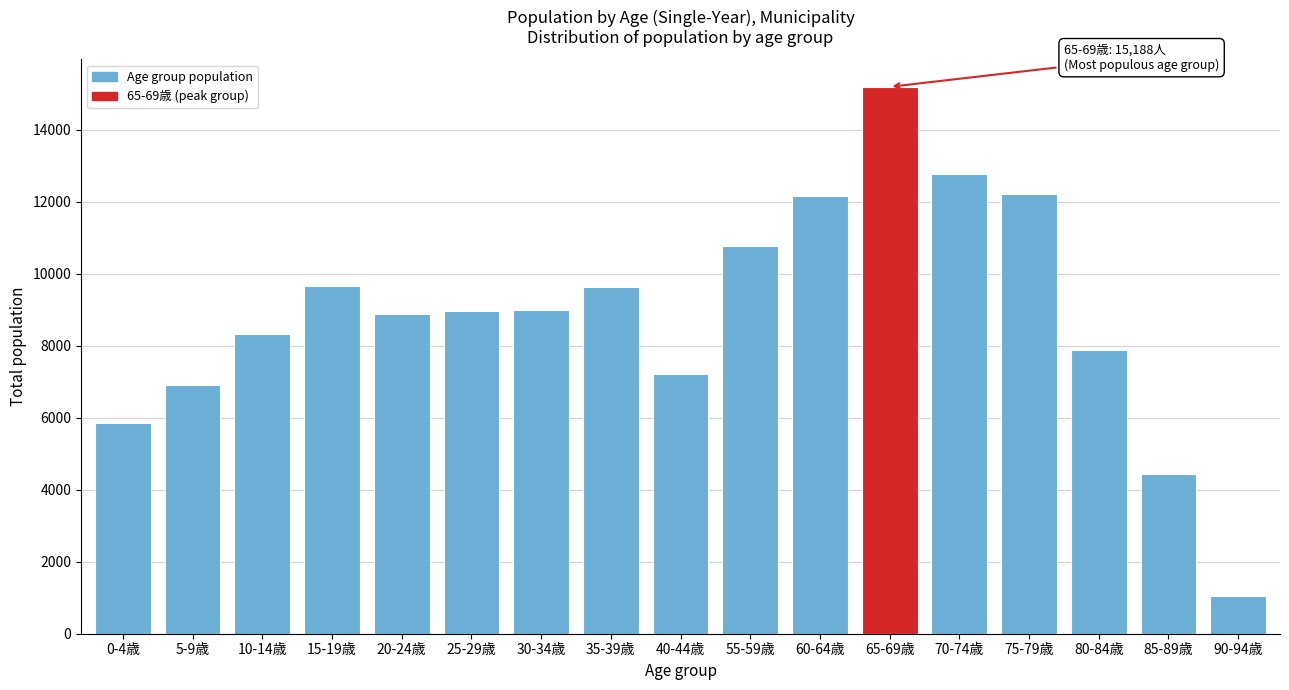

What is the approximate value at 65-69歳, to the nearest 100?

15200